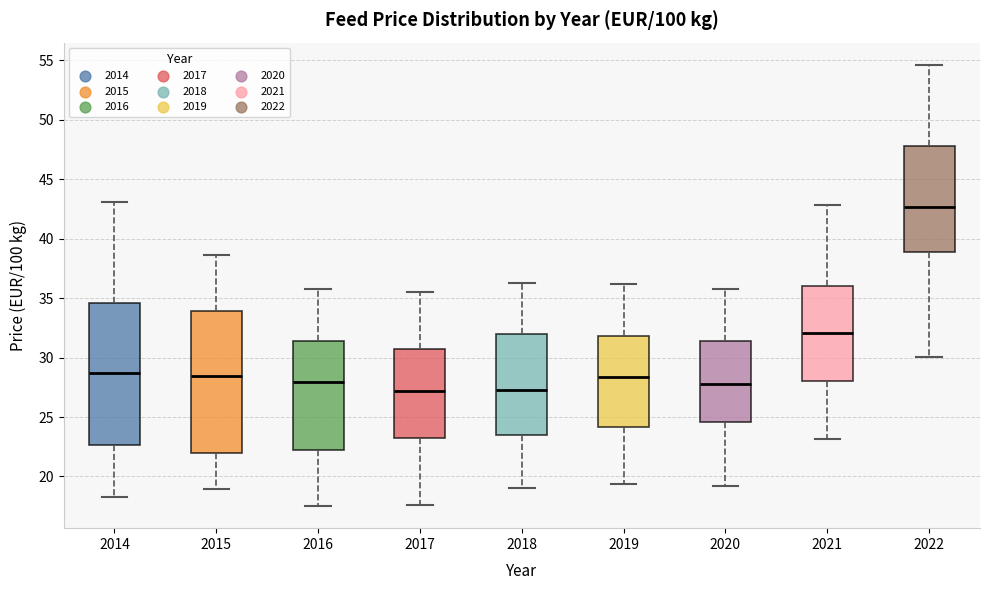

Reading left to right, transcribe this box plot: for each box, give where its median line is, the range the box spans, and where its two whiskers end, as read against the y-axis. The values are not printed on the chart, so give them approximately, as read against the axis.

2014: median 28.5, box 22.5 to 34.5, whiskers 18.5 to 43.0
2015: median 28.5, box 22.0 to 34.0, whiskers 19.0 to 38.5
2016: median 28.0, box 22.5 to 31.5, whiskers 17.5 to 35.5
2017: median 27.0, box 23.0 to 31.0, whiskers 17.5 to 35.5
2018: median 27.0, box 23.5 to 32.0, whiskers 19.0 to 36.5
2019: median 28.5, box 24.0 to 32.0, whiskers 19.5 to 36.0
2020: median 28.0, box 24.5 to 31.5, whiskers 19.0 to 36.0
2021: median 32.0, box 28.0 to 36.0, whiskers 23.0 to 43.0
2022: median 42.5, box 39.0 to 48.0, whiskers 30.0 to 54.5